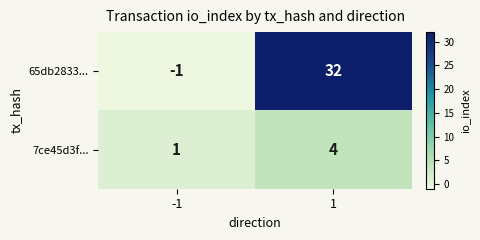

What is the maximum value for 65db2833...?

32